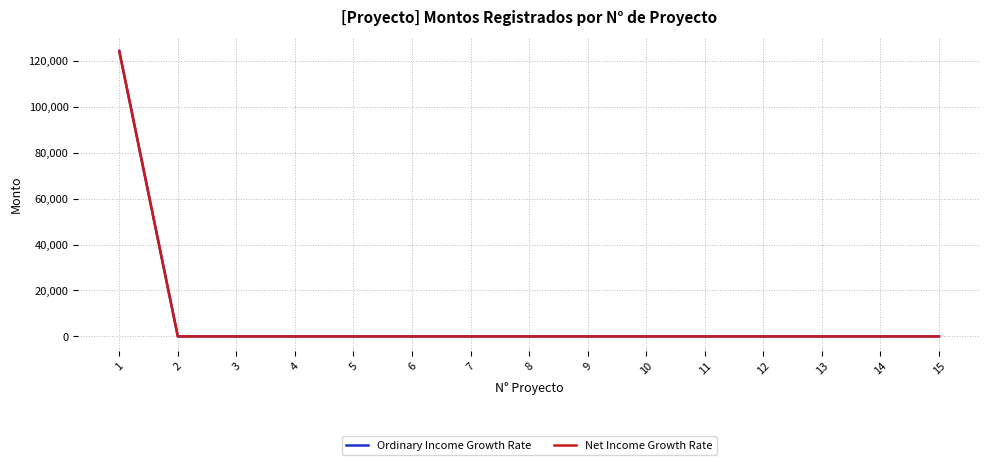

What is the greatest value displayed?

124262.1